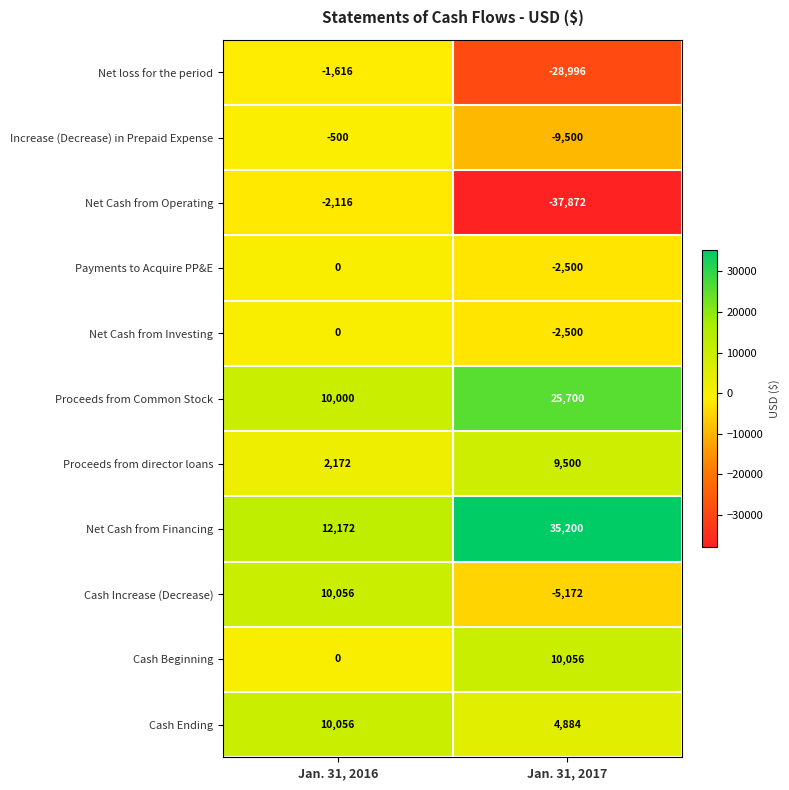

What is the spread (max minus min) of values at Jan. 31, 2016?

14288